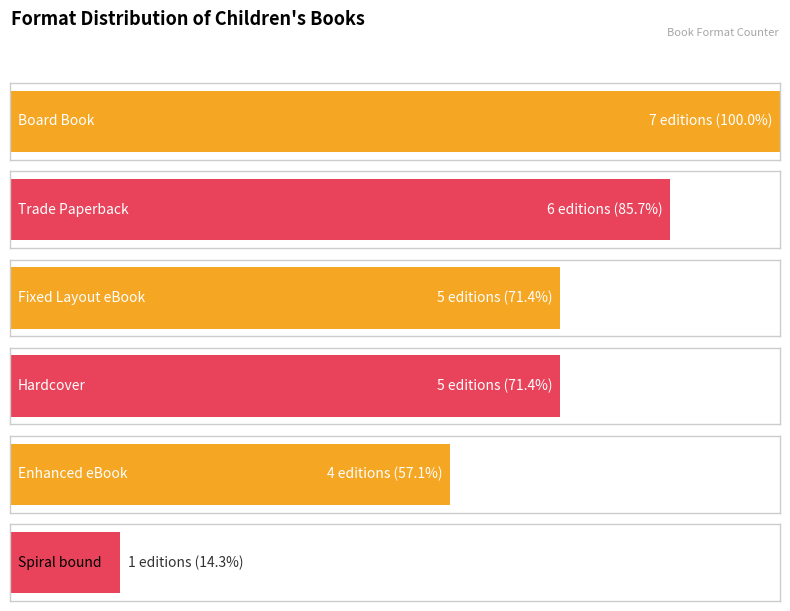

Reading left to right, extract all data points from this chart.

7	6	5	5	4	1